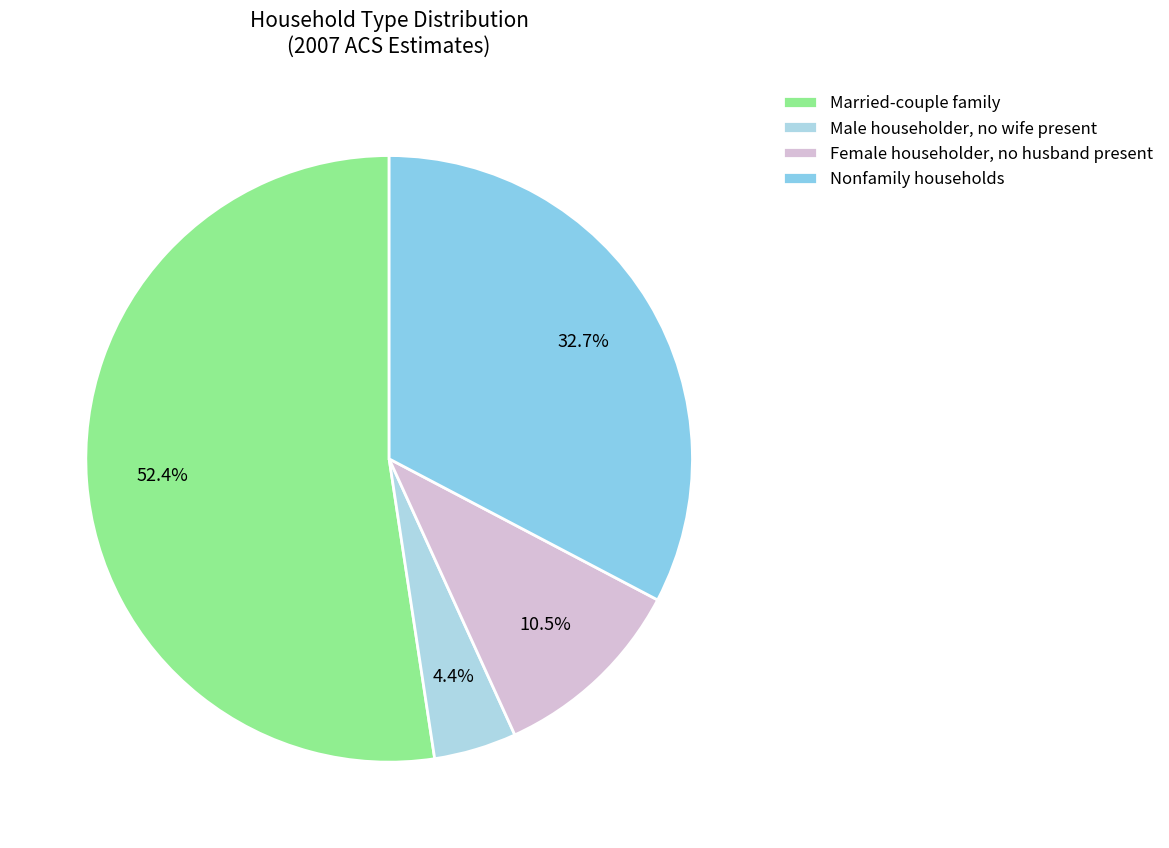

To the nearest percent, what percentage of the pie is Male householder, no wife present?

4%